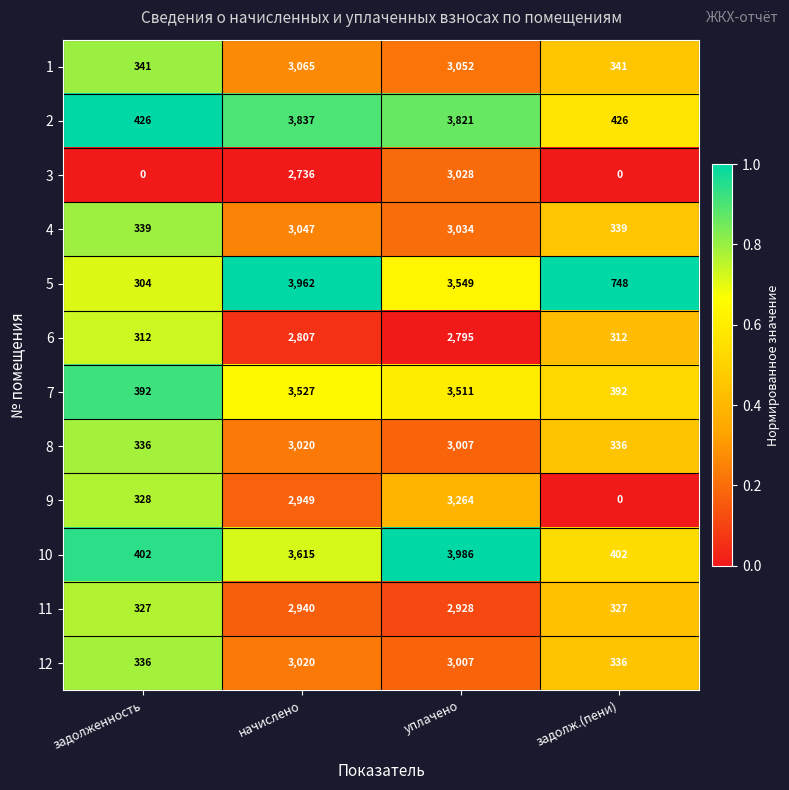

Read the 9 value at начислено.

2949